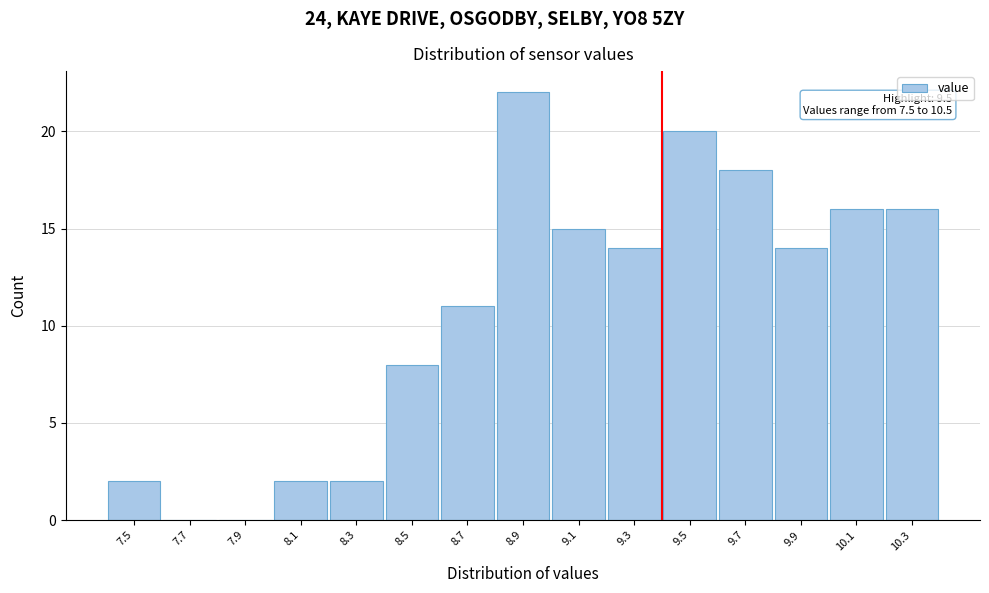

Reading left to right, transcribe all the data shown in this chart.

7.5=2	7.7=0	7.9=0	8.1=2	8.3=2	8.5=8	8.7=11	8.9=22	9.1=15	9.3=14	9.5=20	9.7=18	9.9=14	10.1=16	10.3=16